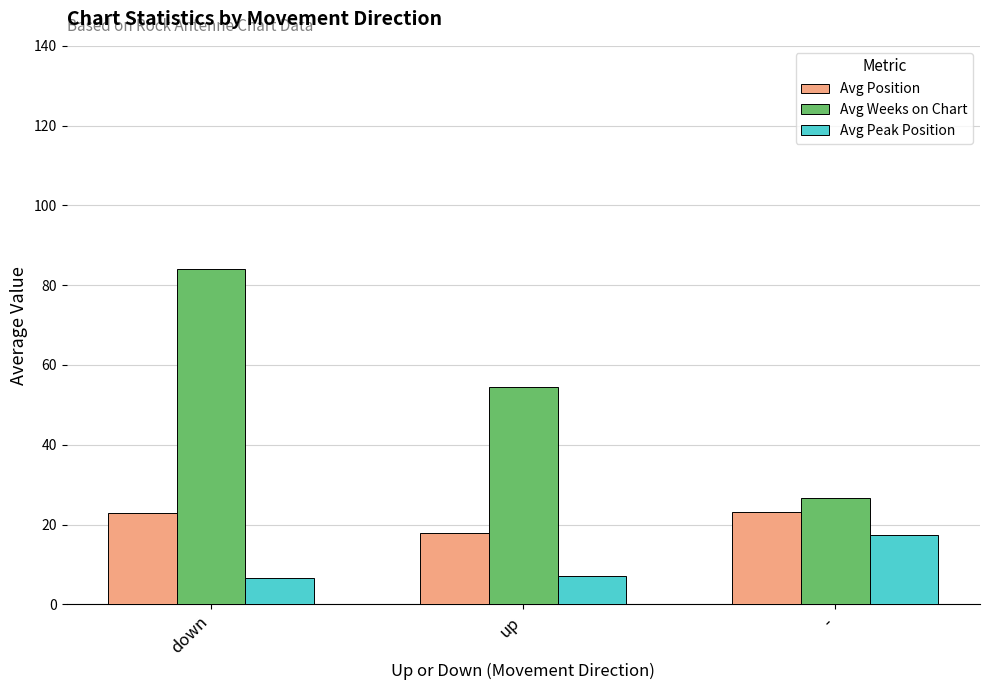

Rank the series by their maximum value, from lowest to highest.

Avg Peak Position, Avg Position, Avg Weeks on Chart